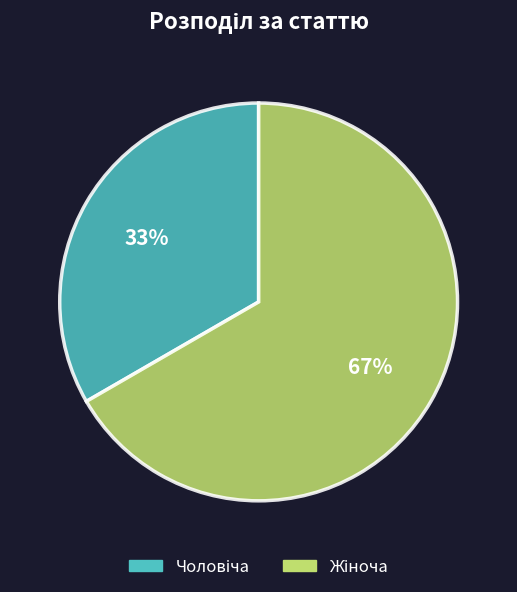

Is there a majority slice in this chart?

Yes